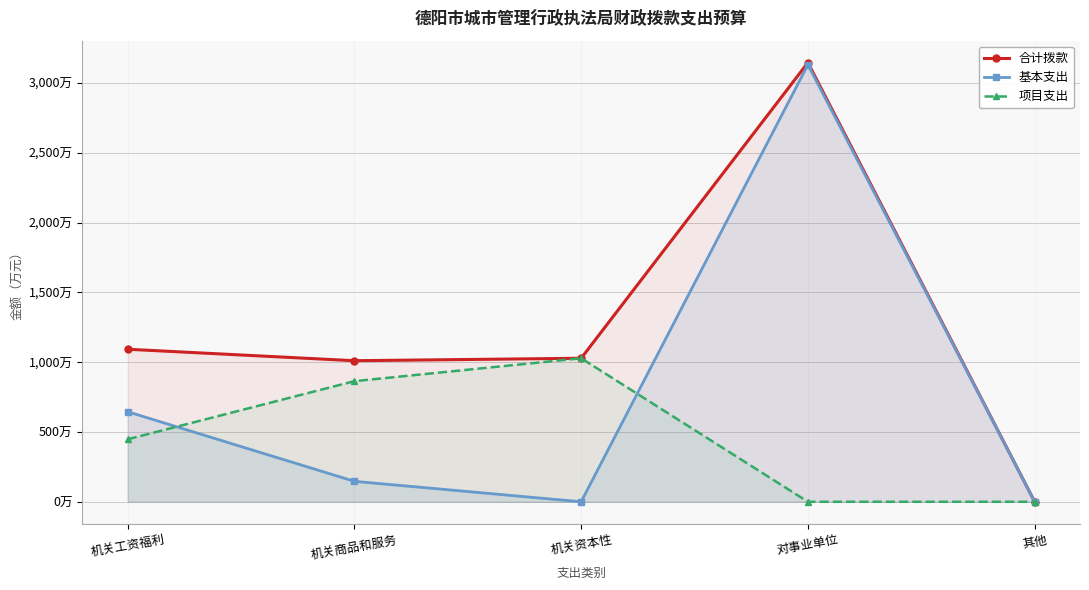

Reading left to right, list all the values displayed in this chart.

合计拨款: 机关工资福利=1092.9	机关商品和服务=1010.7	机关资本性=1028.4	对事业单位=3146.8	其他=0.5
基本支出: 机关工资福利=645.2	机关商品和服务=146.5	机关资本性=0.0	对事业单位=3131.8	其他=0.5
项目支出: 机关工资福利=447.8	机关商品和服务=864.2	机关资本性=1028.4	对事业单位=0.0	其他=0.0